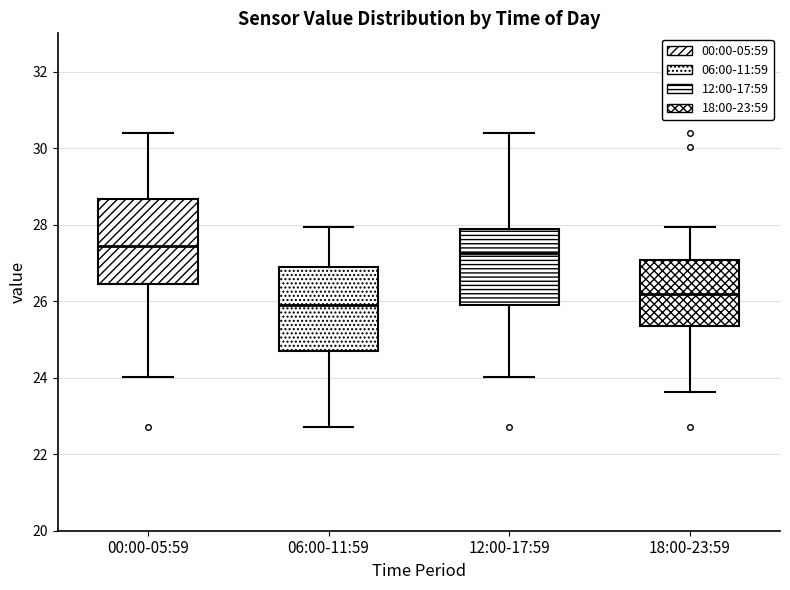

Which box's median line is the lowest?

06:00-11:59